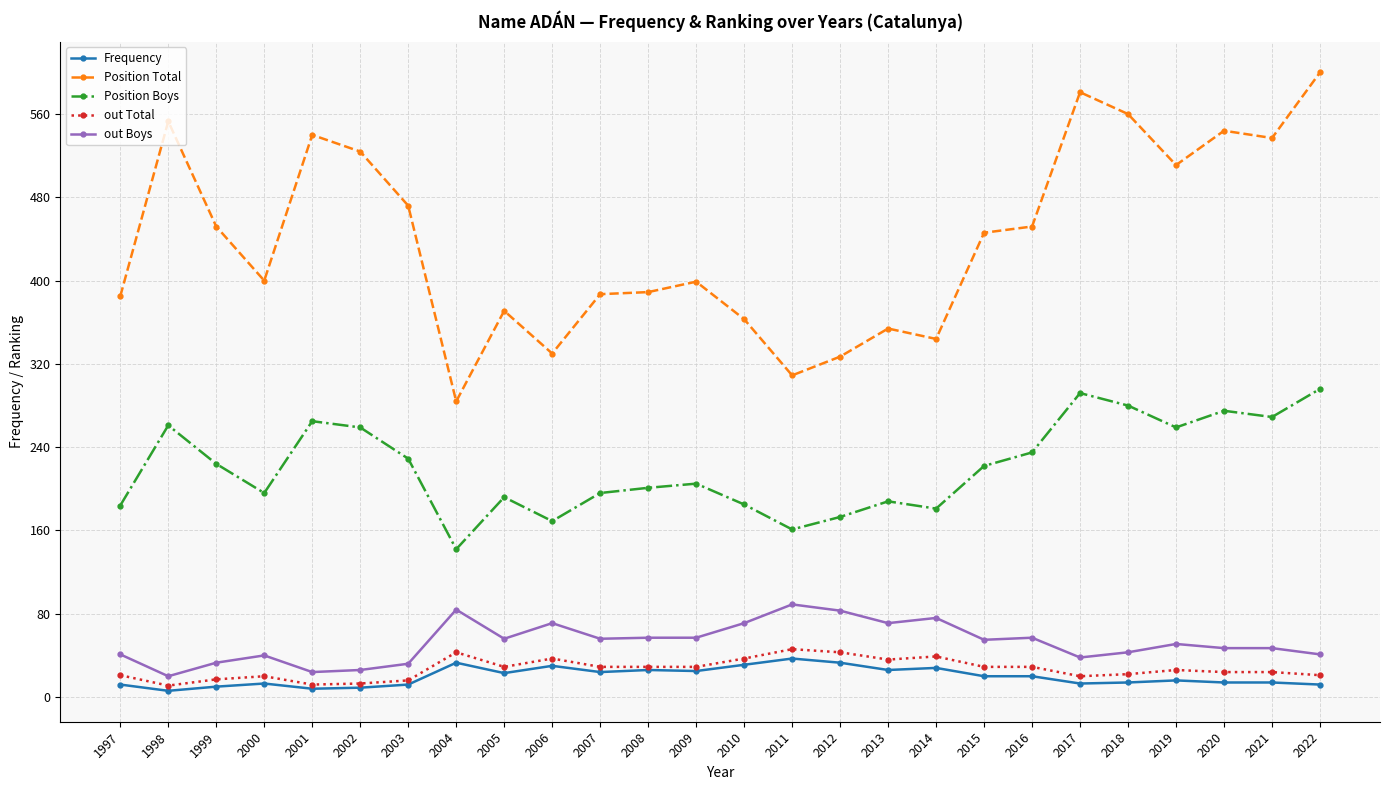

The value of Position Boys at 2010 is 185. True or false?

True